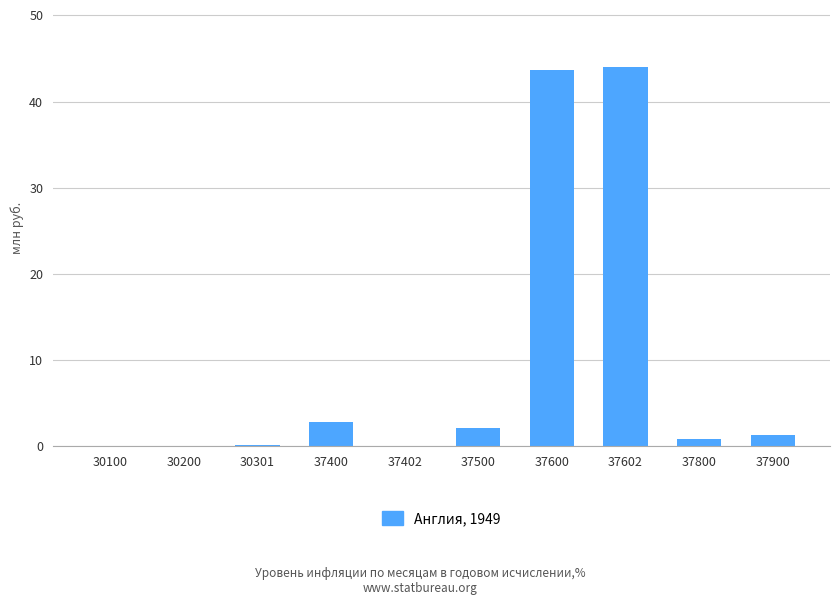

What is the sum of all values?

95.0